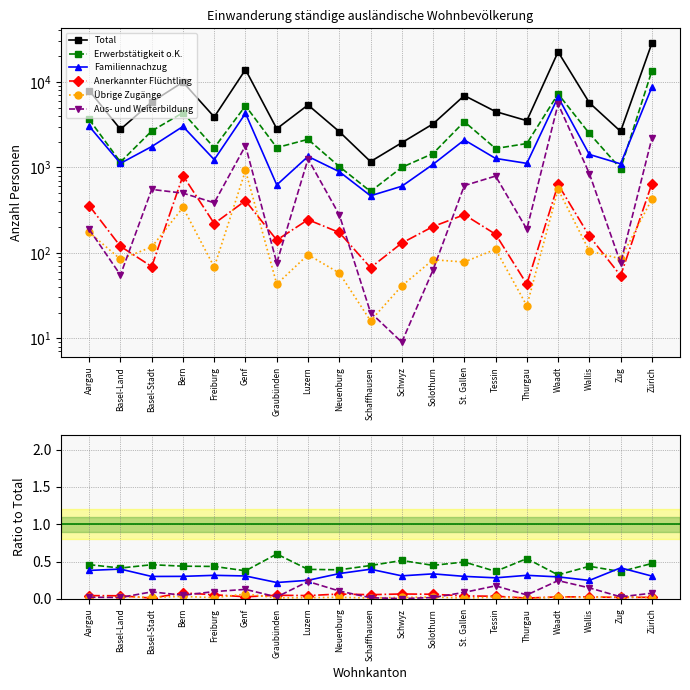

What is the greatest value displayed?

28313.0